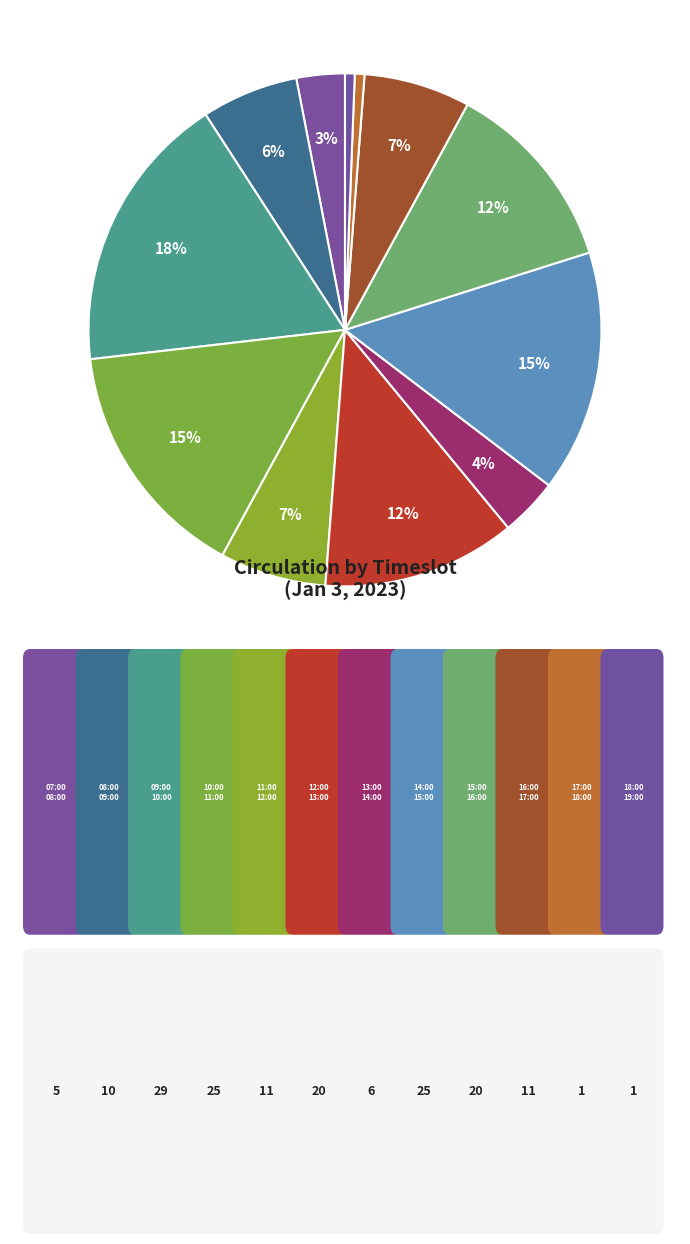

Count the number of slices in the pie.

12